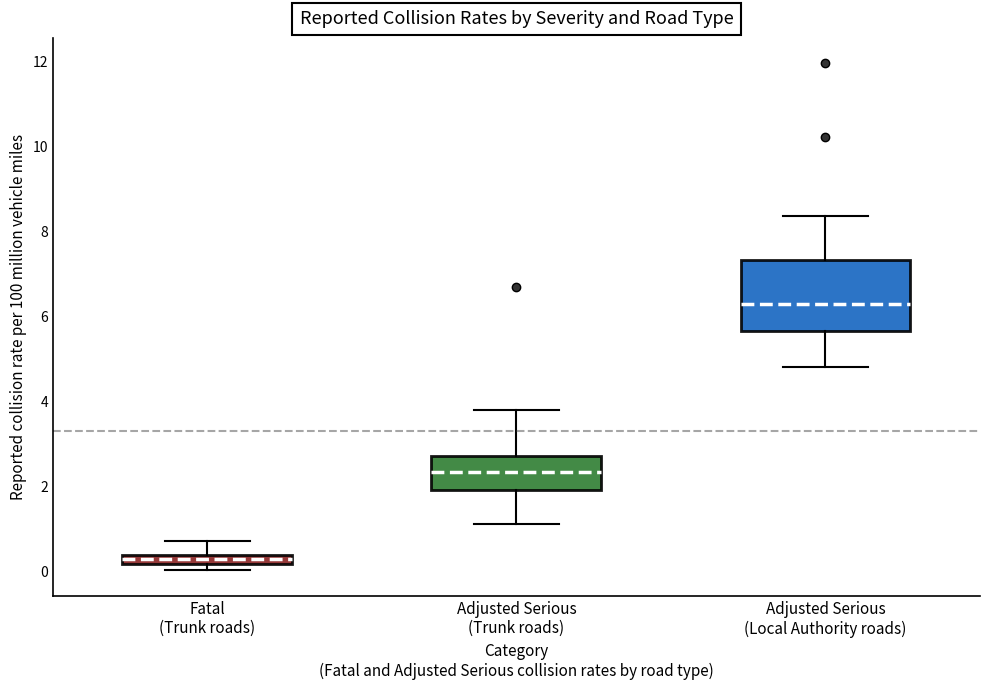

Which box's median line is the lowest?

Fatal (Trunk roads)